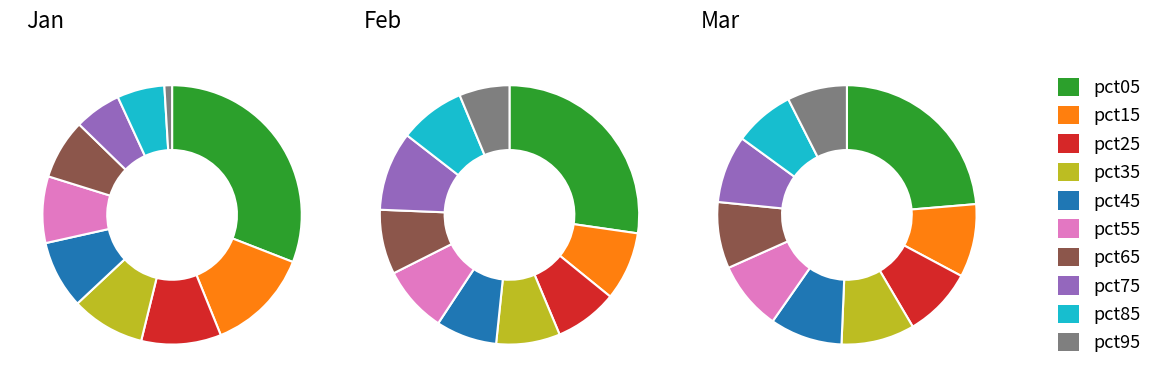

Which series has the widest spread of values?

jan_values